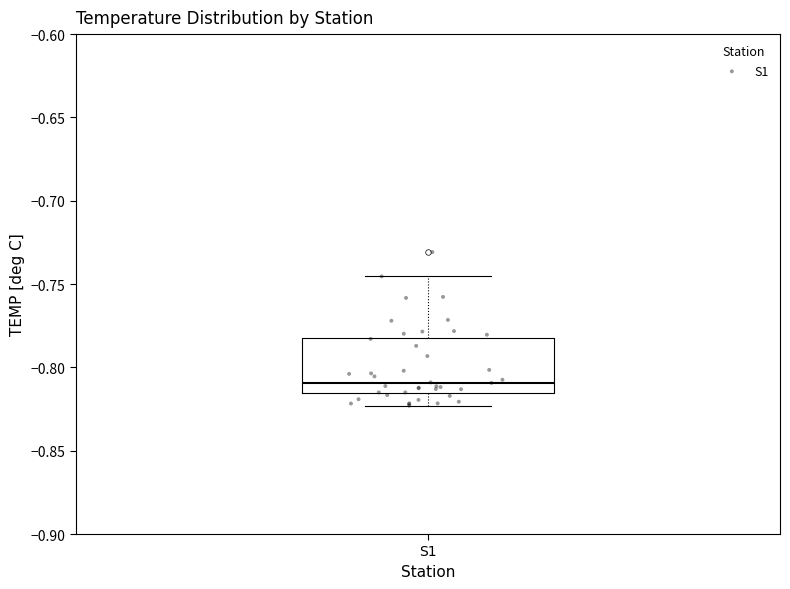

Where does the upper whisker of the box for S1 end on the y-axis? The values are not printed on the chart, so give them approximately, as read against the axis.

-0.745